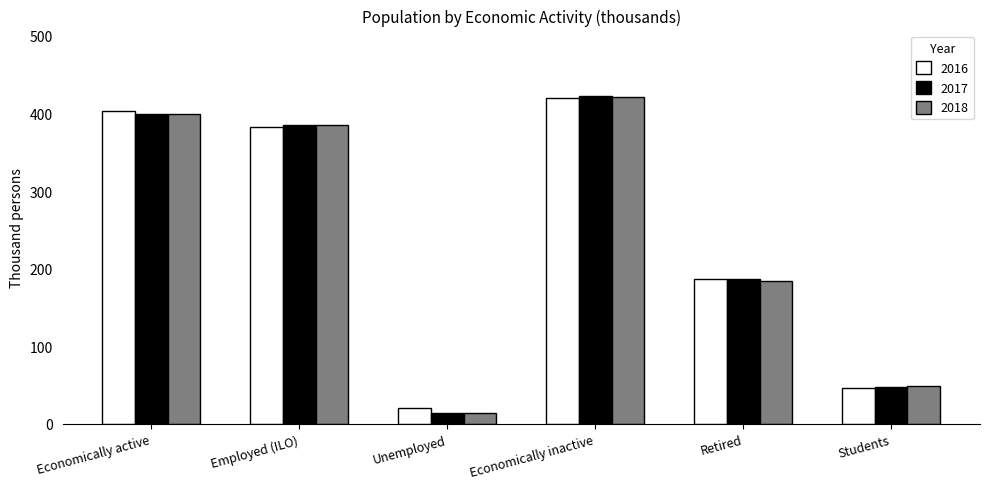

What is the label of the 5th bar from the left?

Retired